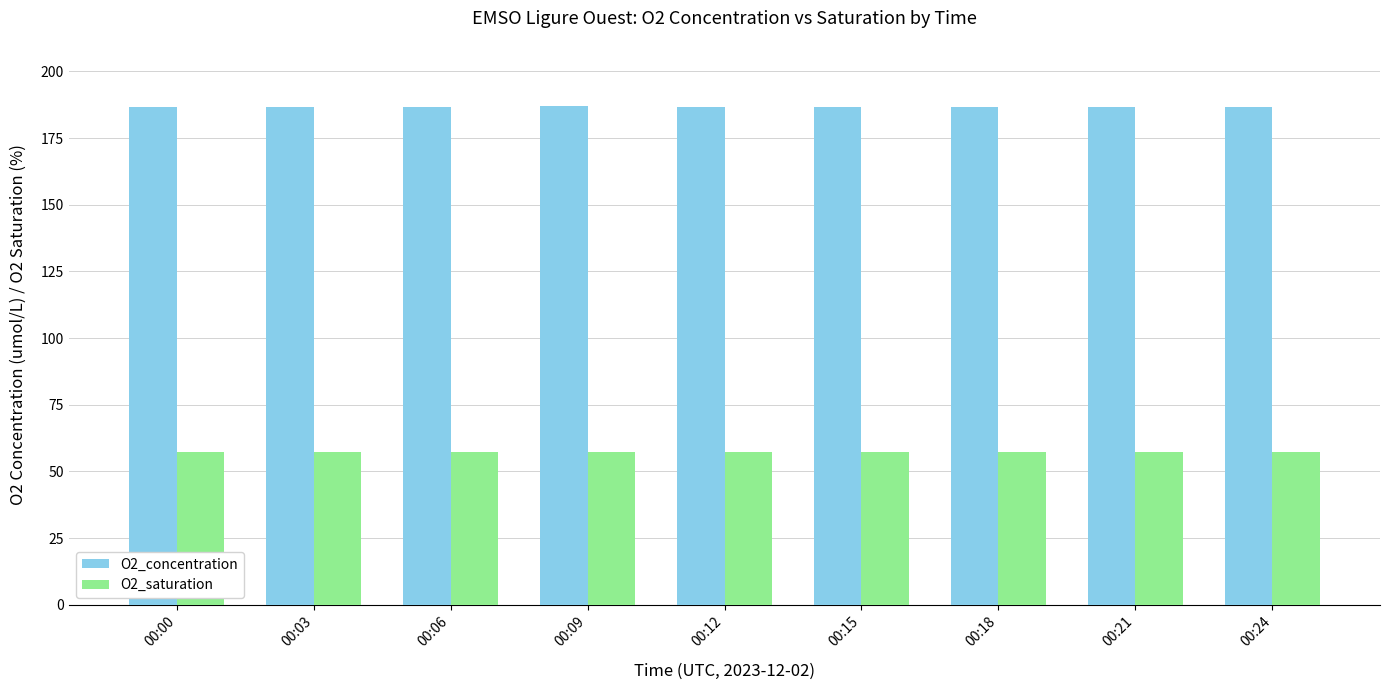

What is the spread (max minus min) of values at 00:21?

129.6